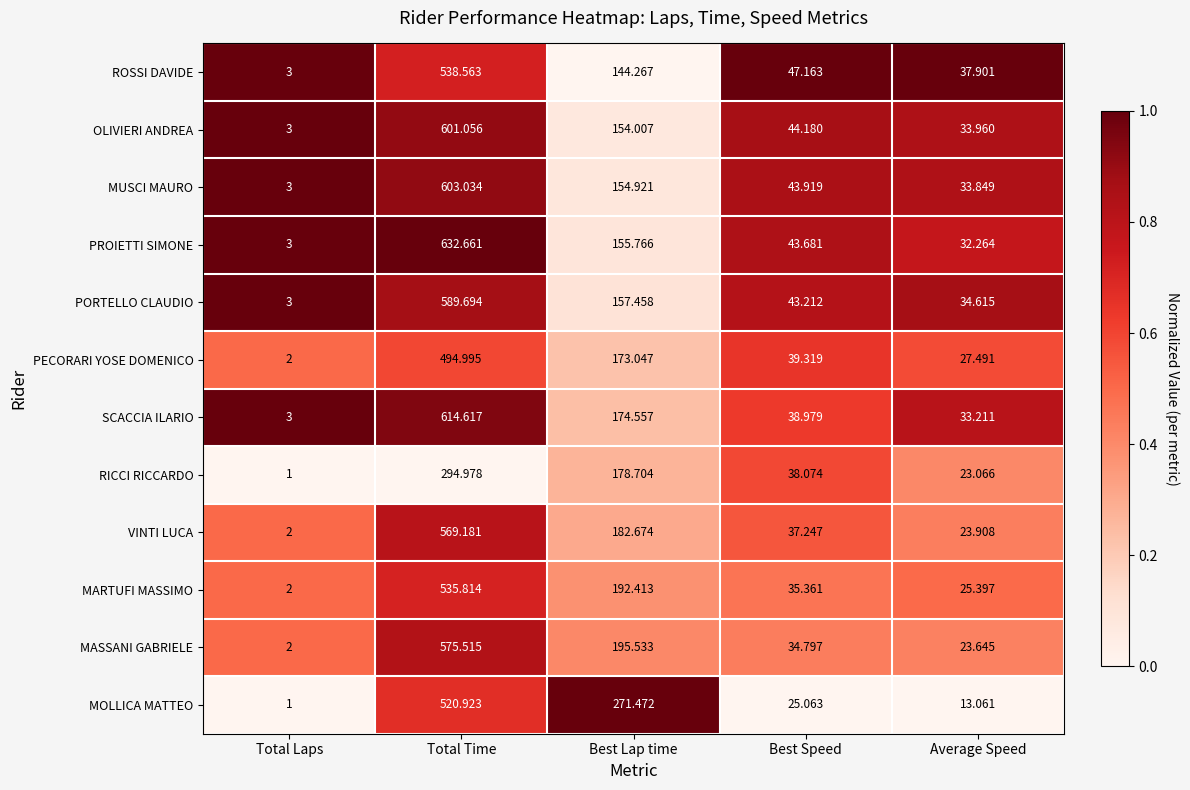

Where does the PORTELLO CLAUDIO series first go above 43?

Total Time